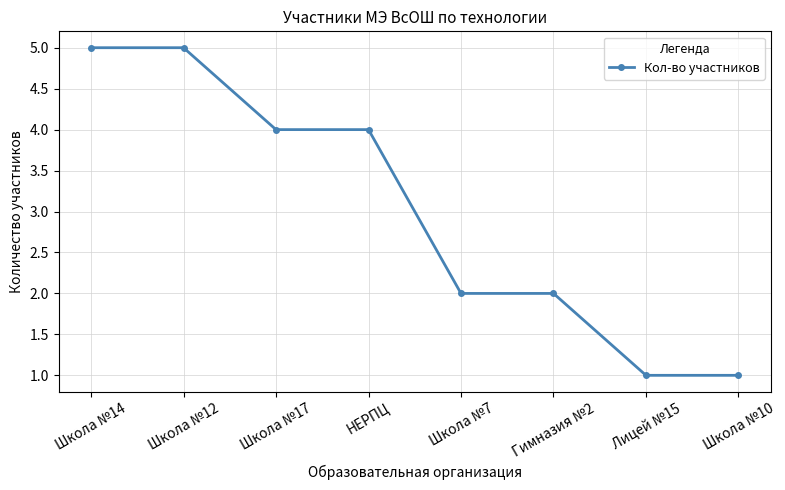

How many values are below 4?

4